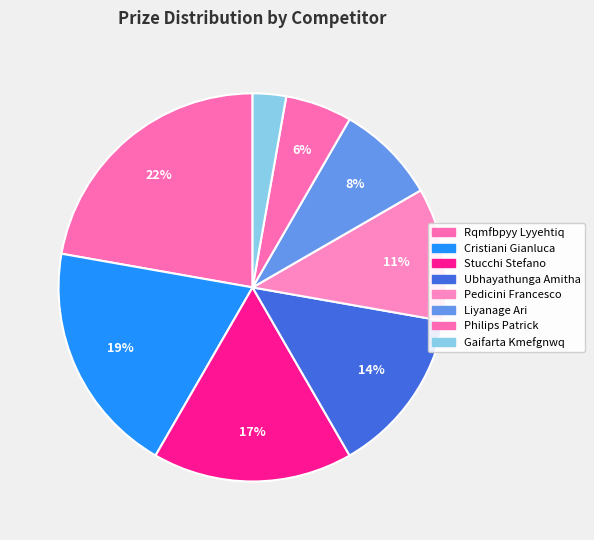

Rank the categories by value from lowest to highest.

Gaifarta Kmefgnwq, Philips Patrick, Liyanage Ari, Pedicini Francesco, Ubhayathunga Amitha, Stucchi Stefano, Cristiani Gianluca, Rqmfbpyy Lyyehtiq